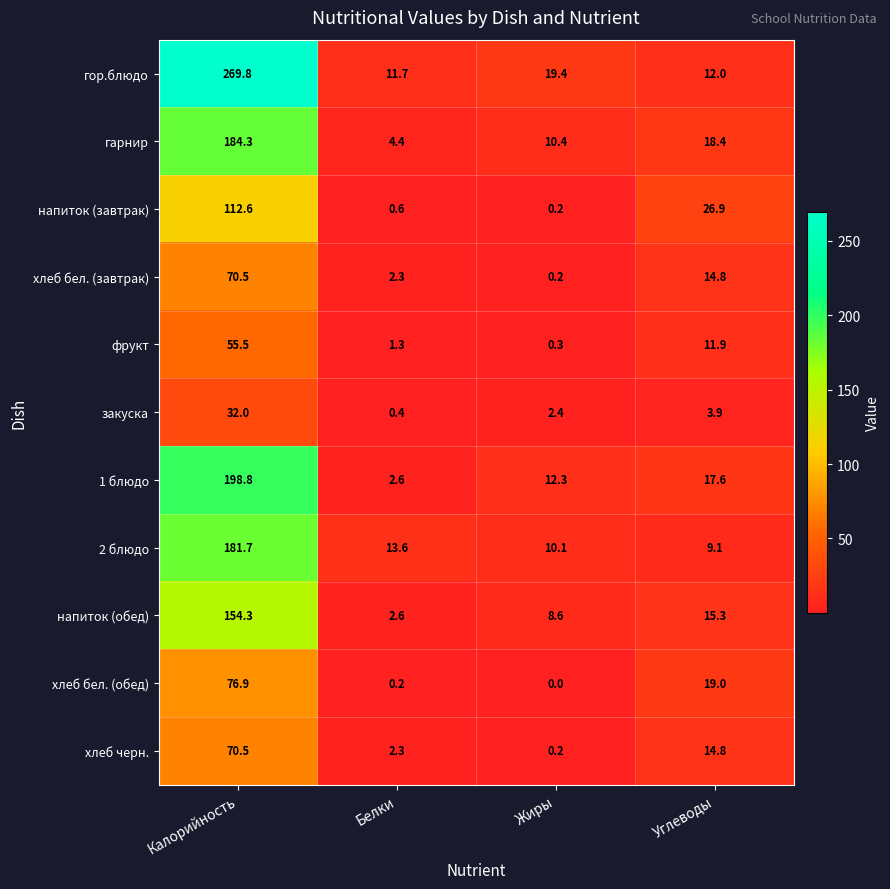

Is it true that 1 блюдо equals 198.8 at Калорийность?

True